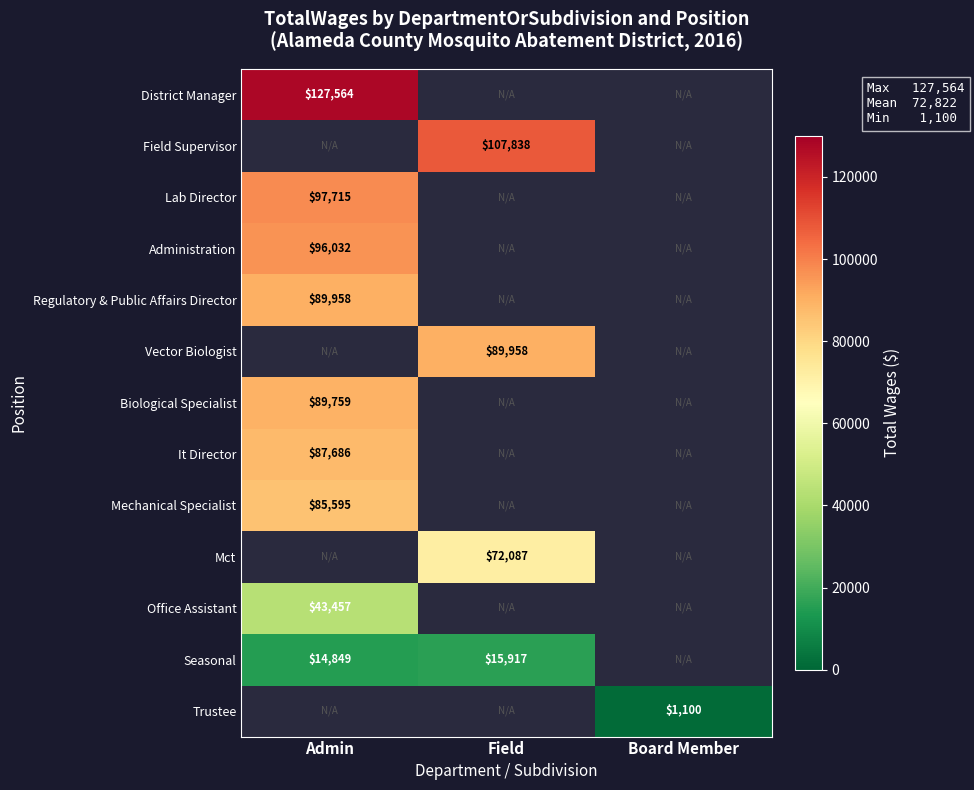

The Mechanical Specialist series shows 85595 at Admin. True or false?

True